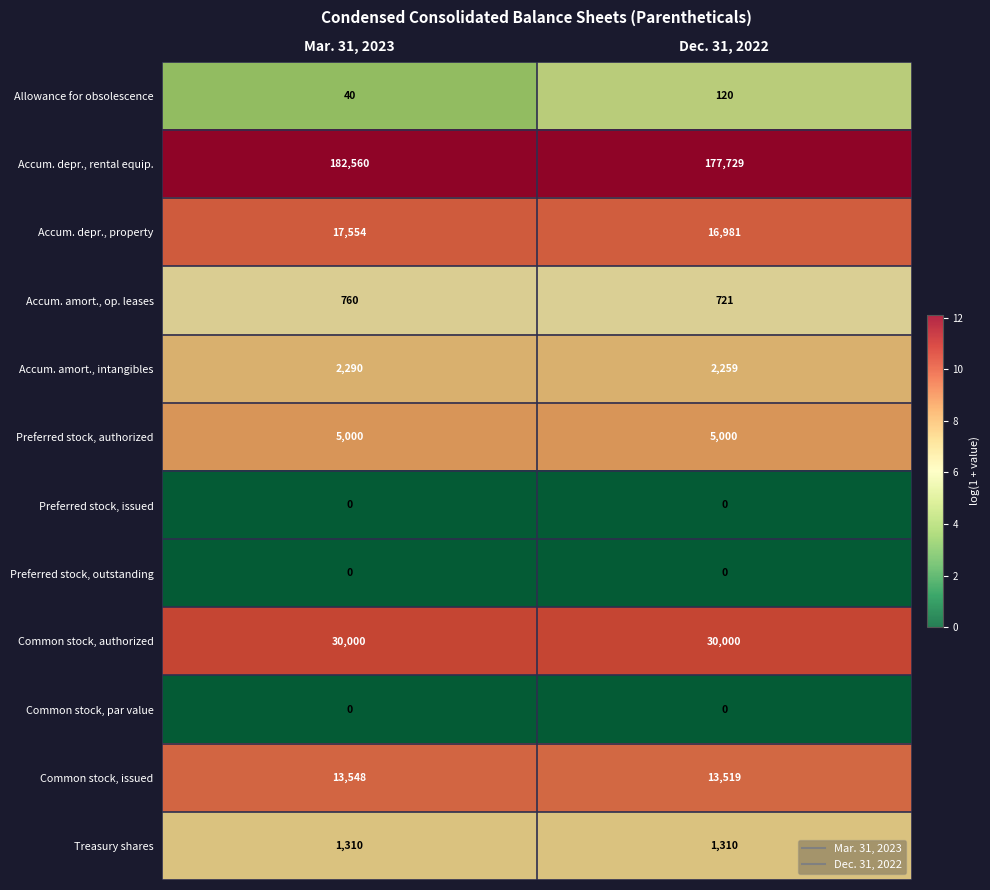

What is the total value across all series at Dec. 31, 2022?

247639